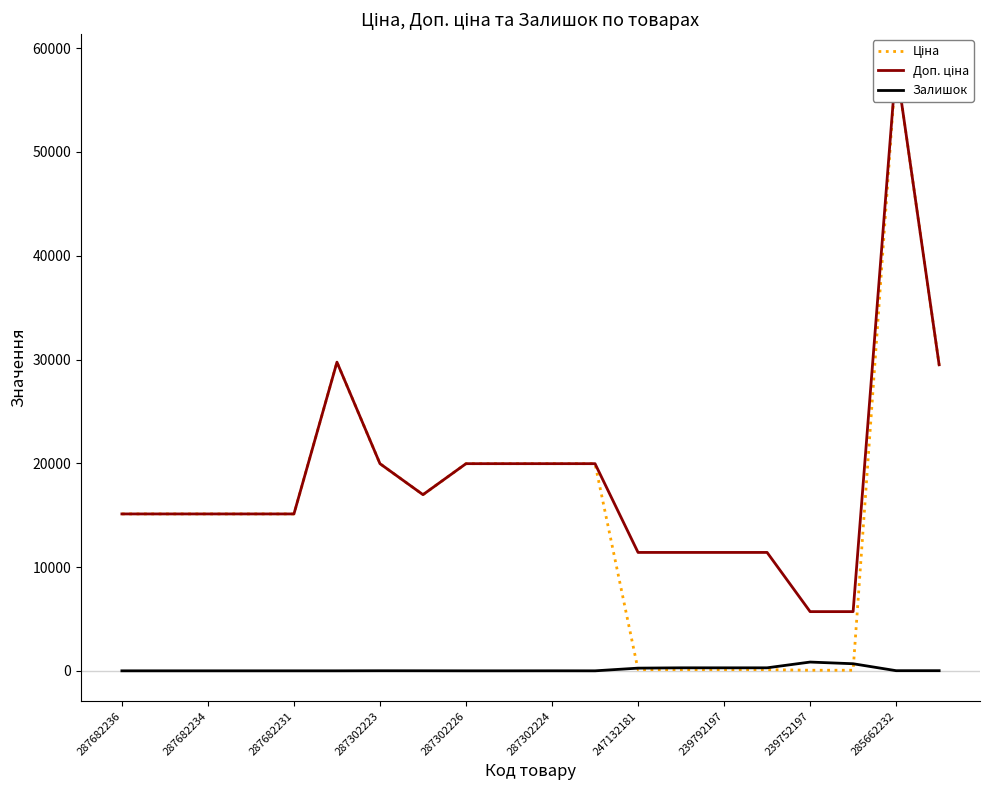

How many positive values does the Залишок series have?

11